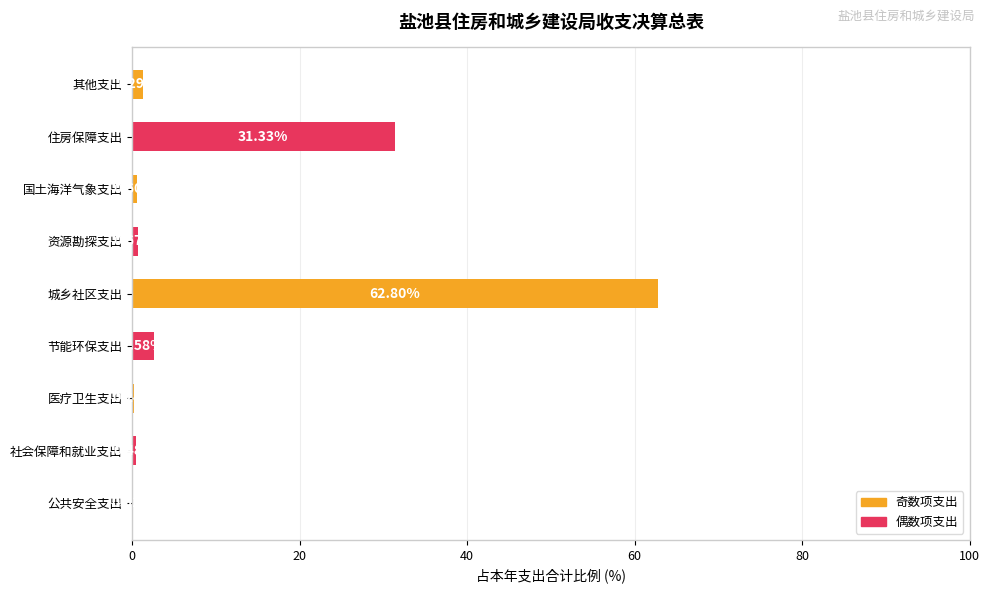

Between 国土海洋气象支出 and 资源勘探支出, which is larger?

资源勘探支出